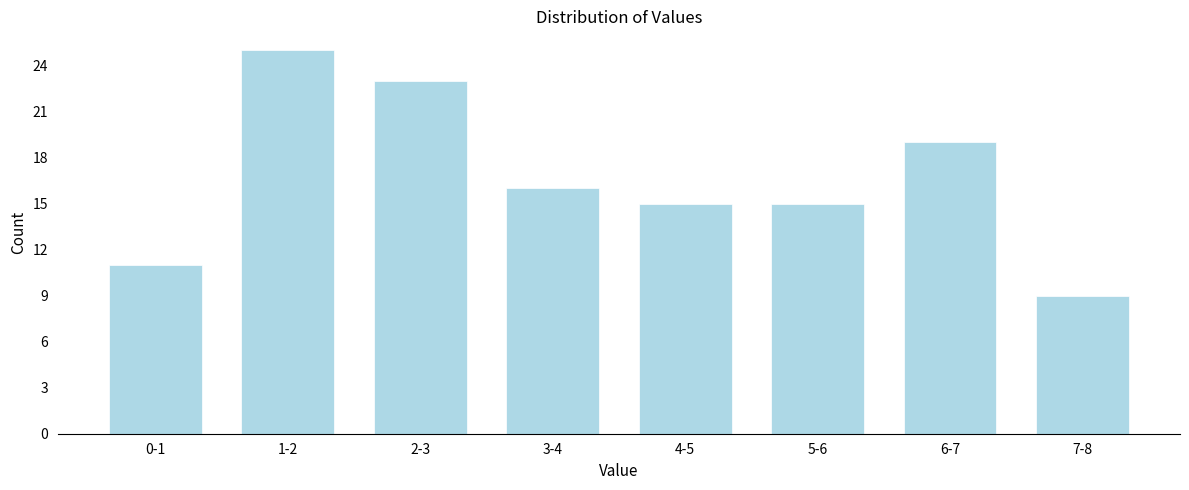

Reading left to right, extract all data points from this chart.

0-1=11	1-2=25	2-3=23	3-4=16	4-5=15	5-6=15	6-7=19	7-8=9